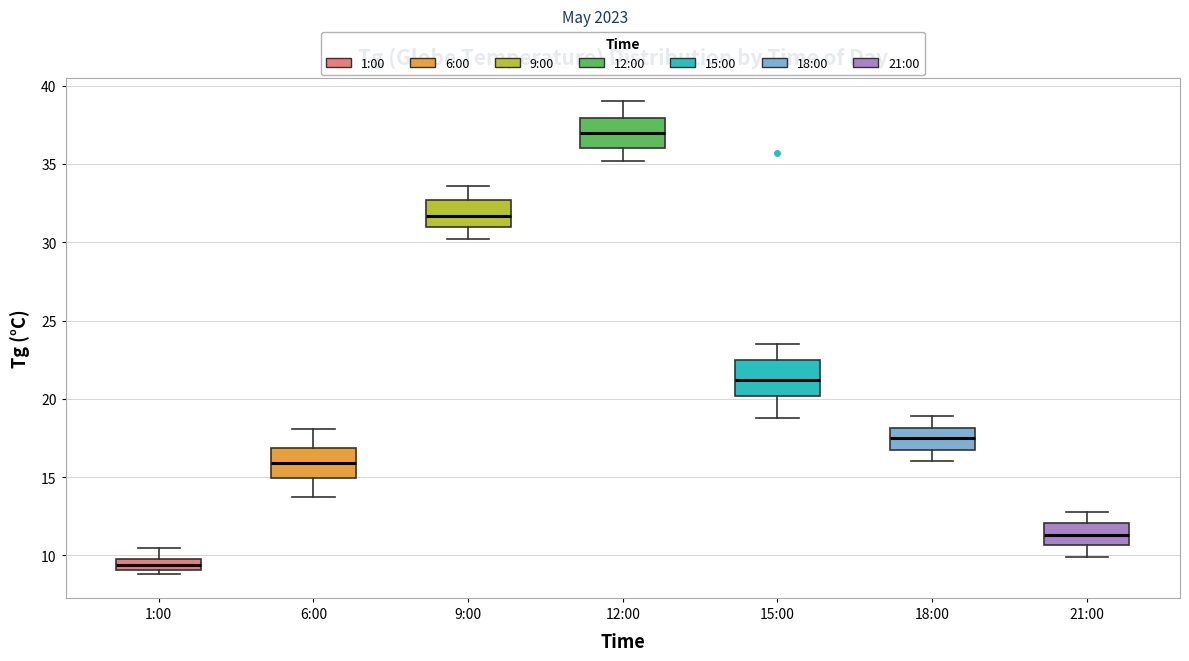

Where does the lower whisker of the box for 12:00 end on the y-axis? The values are not printed on the chart, so give them approximately, as read against the axis.

35.0